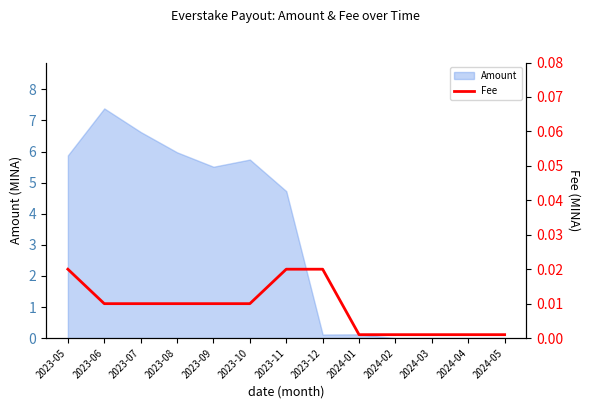

What is the label of the 2nd point from the left?

2023-06